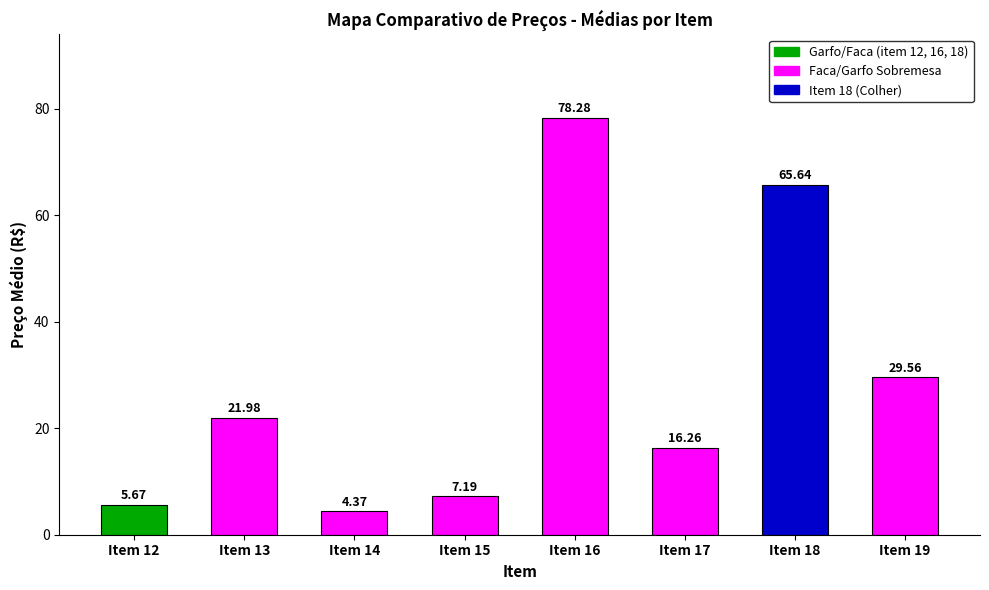

What is the average value?

28.6